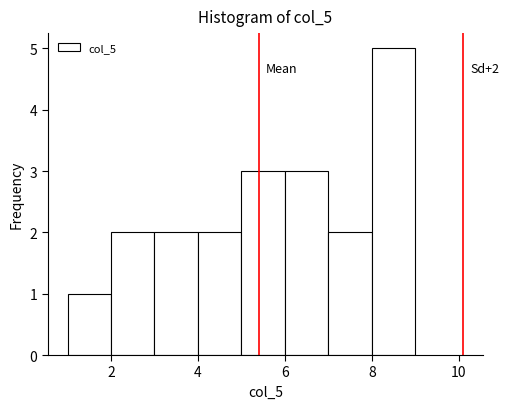

Which range on the x-axis has the tallest bar?

8 to 9